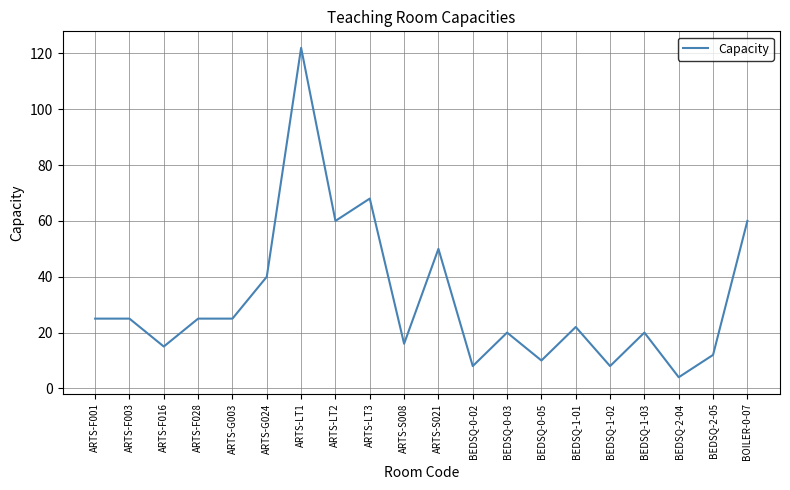

Between ARTS-F003 and ARTS-S008, which is larger?

ARTS-F003